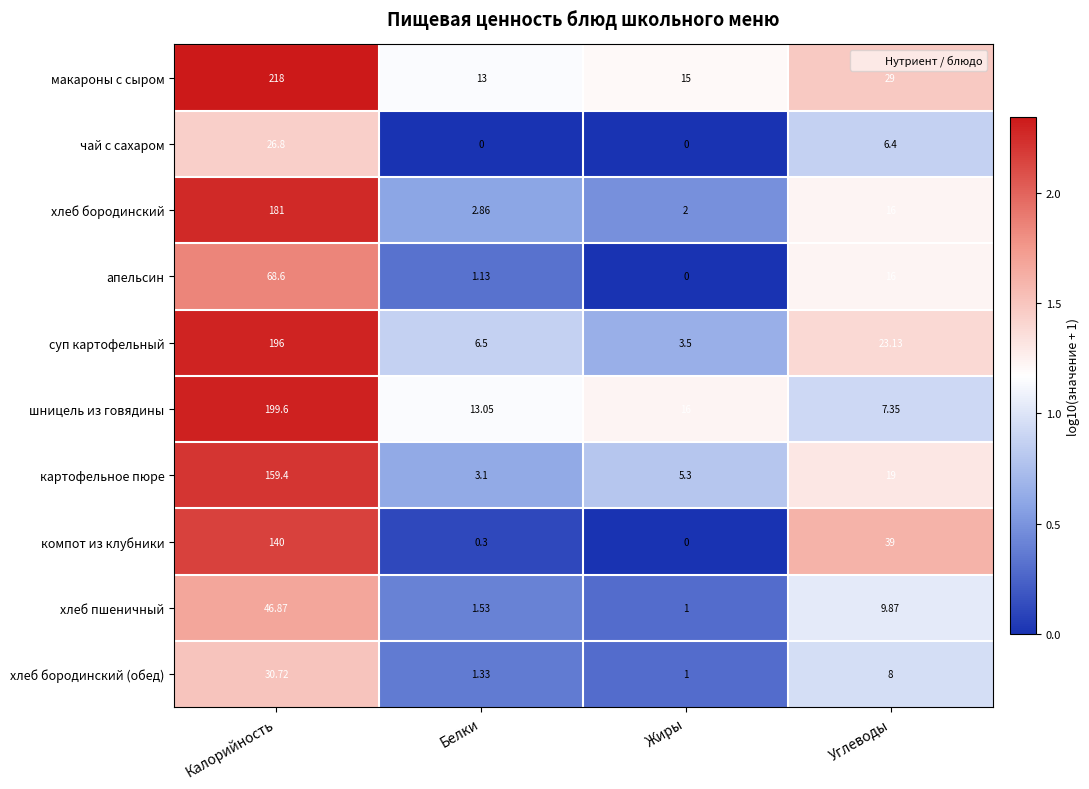

List the series in order of their peak value, lowest first.

чай с сахаром, хлеб бородинский (обед), хлеб пшеничный, апельсин, компот из клубники, картофельное пюре, хлеб бородинский, суп картофельный, шницель из говядины, макароны с сыром